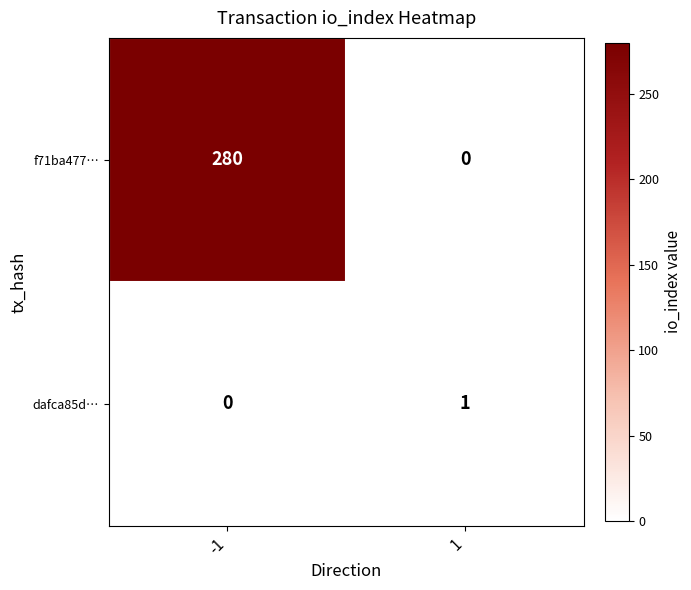

Is it true that f71ba477… equals -189 at 1?

False